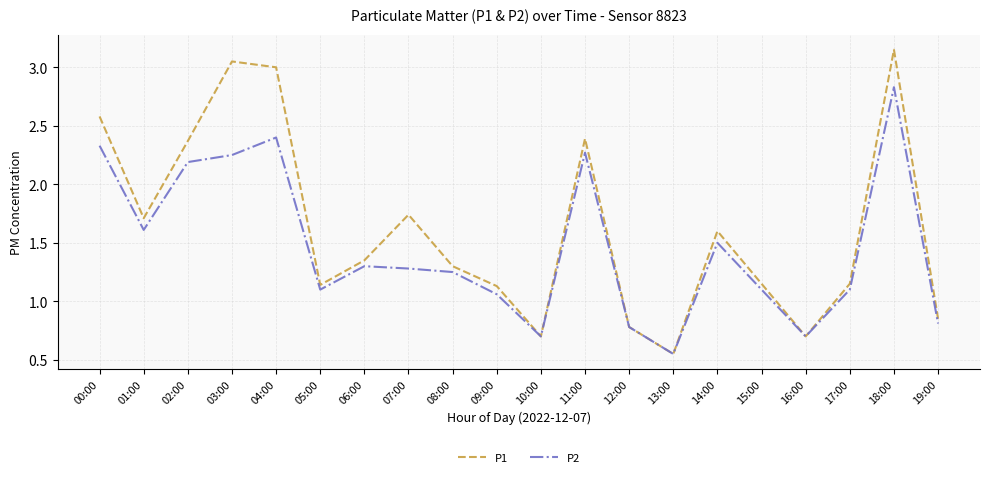

Between 10:00 and 18:00, which series saw the biggest shift?

P1